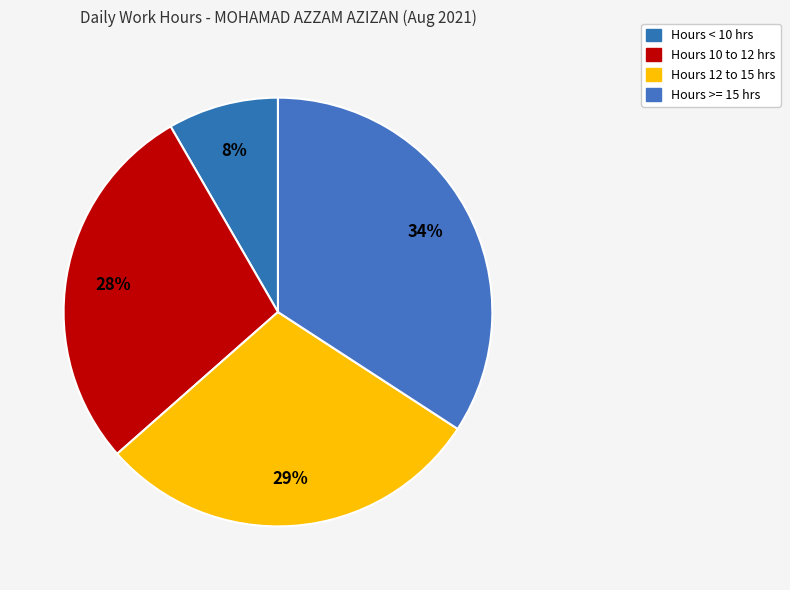

Does any single category account for the majority?

No